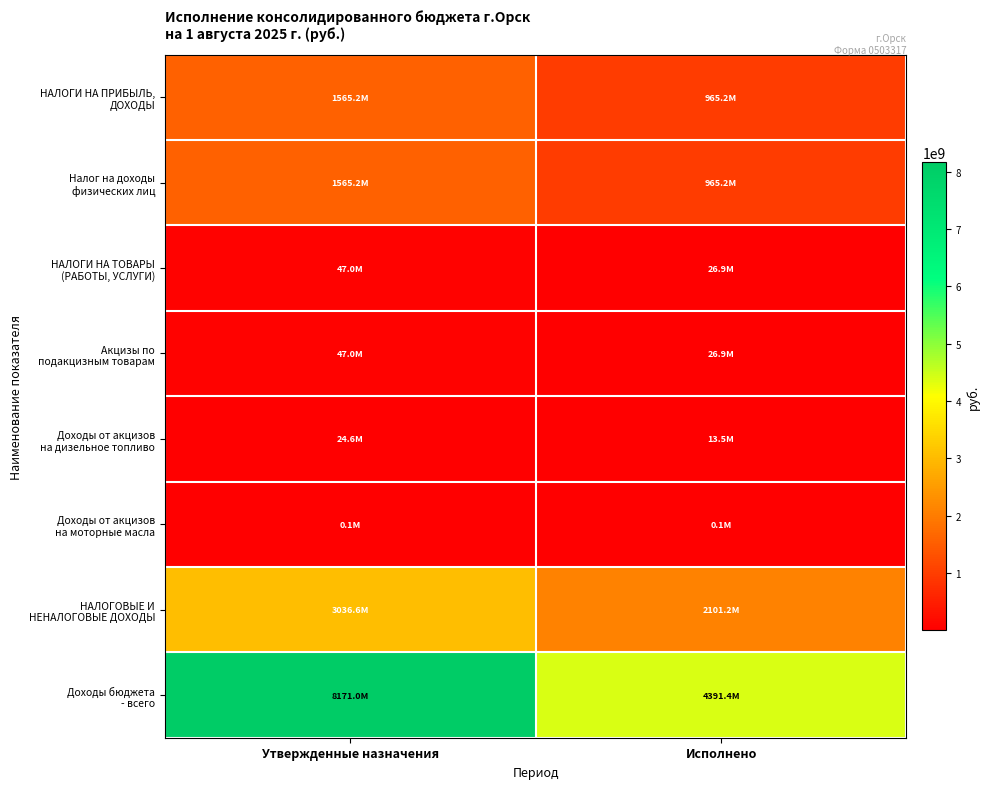

Which series has the largest range (max minus min)?

Доходы бюджета - всего